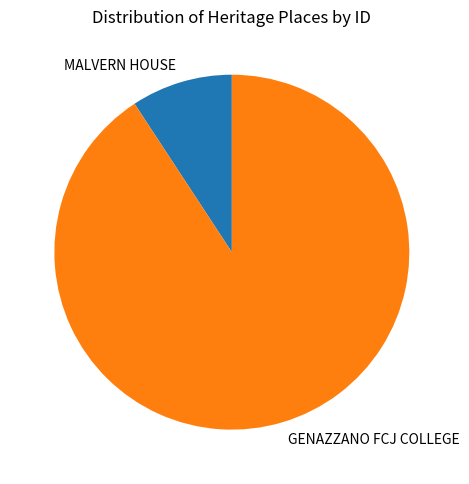

Approximately how many times larger is the value at GENAZZANO FCJ COLLEGE compared to MALVERN HOUSE?

9.8